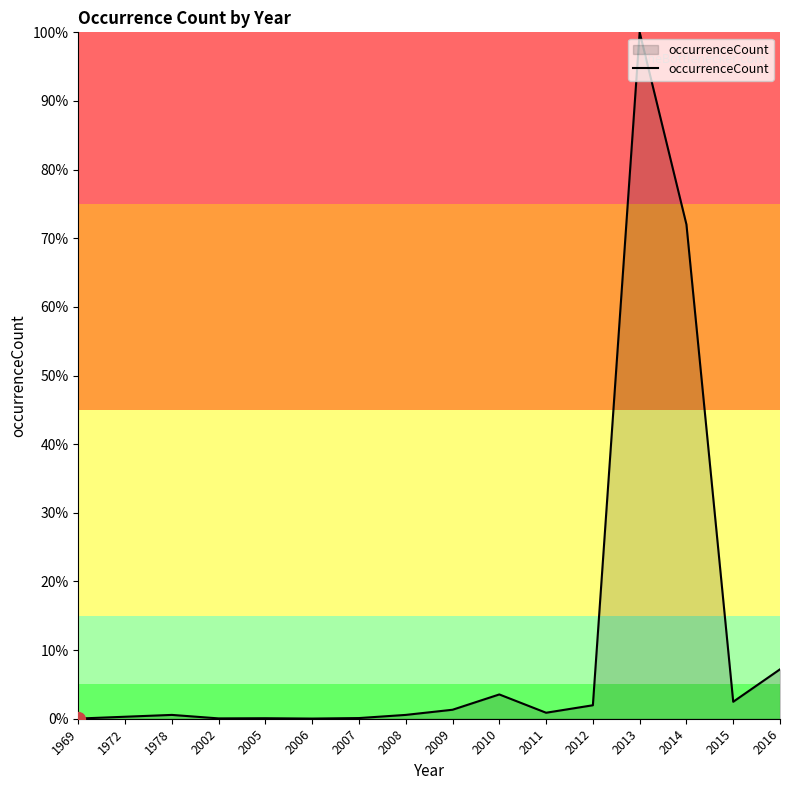

Which category has the highest value across all series?

2013